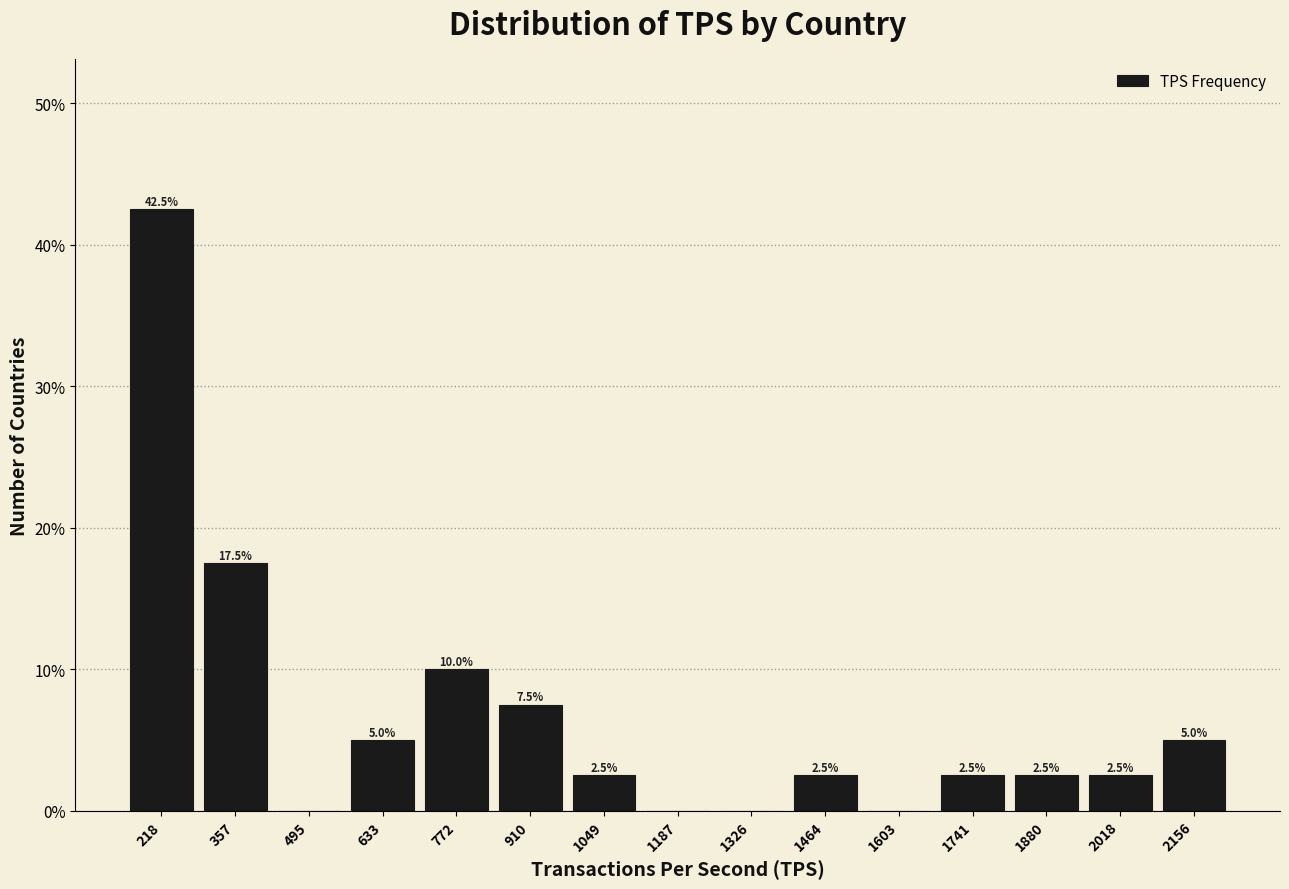

Over which range of the x-axis is the bar tallest?

140 to 280